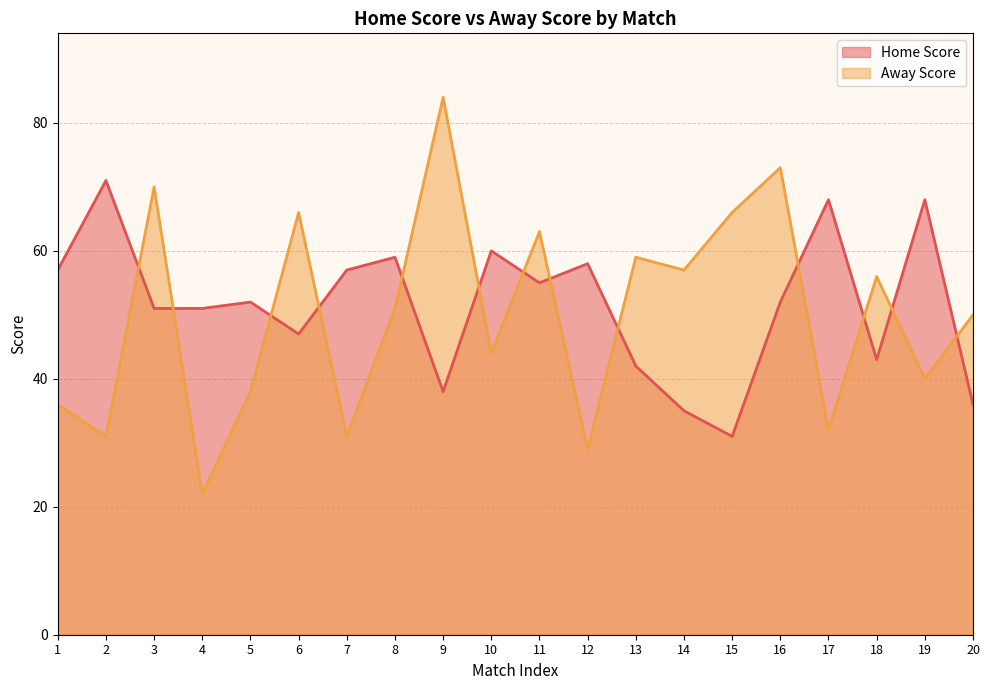

Reading right to left, list all the values displayed in this chart.

Home Score: 20=36	19=68	18=43	17=68	16=52	15=31	14=35	13=42	12=58	11=55	10=60	9=38	8=59	7=57	6=47	5=52	4=51	3=51	2=71	1=57
Away Score: 20=50	19=40	18=56	17=32	16=73	15=66	14=57	13=59	12=29	11=63	10=44	9=84	8=51	7=31	6=66	5=38	4=22	3=70	2=31	1=36